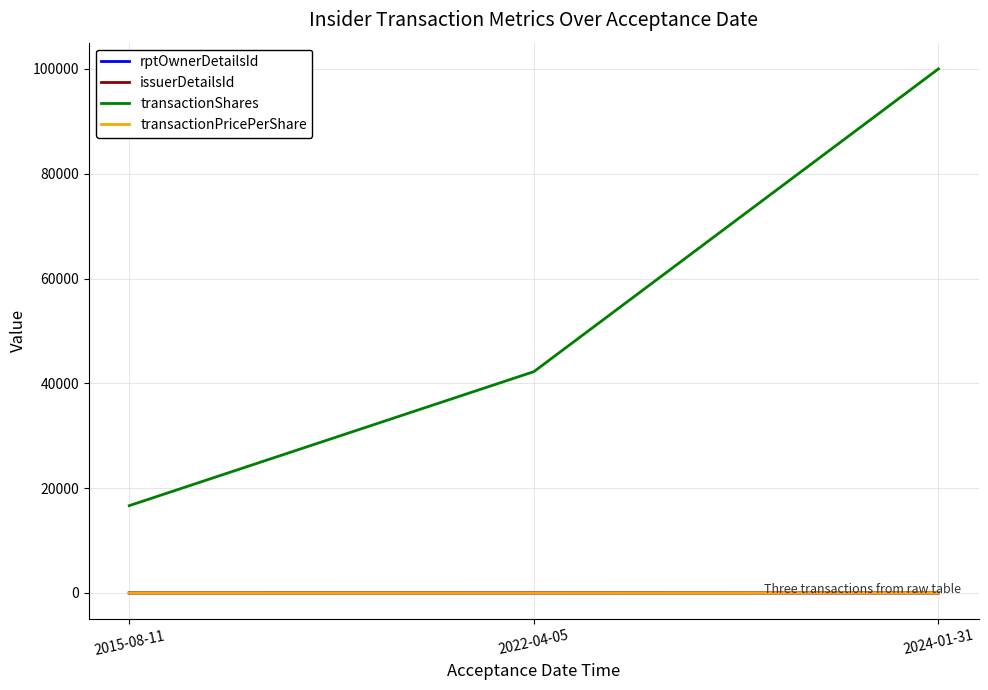

Rank the categories by transactionShares value from lowest to highest.

2015-08-11, 2022-04-05, 2024-01-31